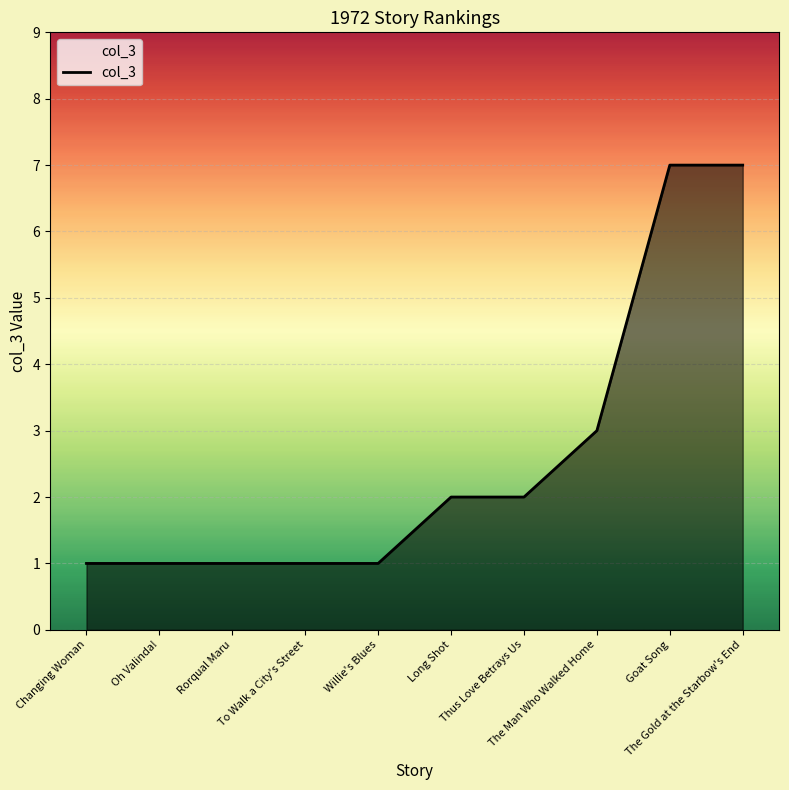

What is the sum of all values?

26